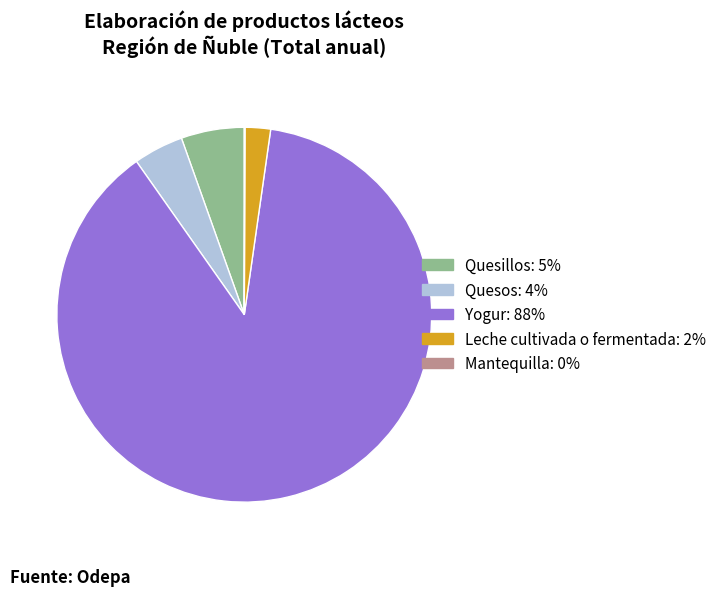

Approximately how many times larger is the value at Yogur compared to Quesillos?

16.2